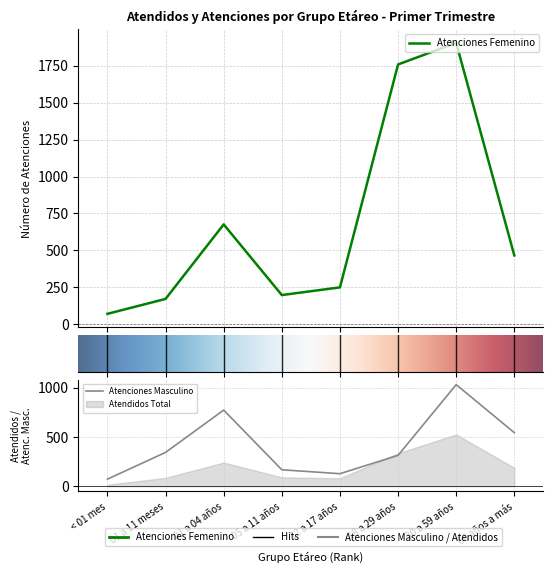

What is the sum of all Atenciones Masculino values?

3367